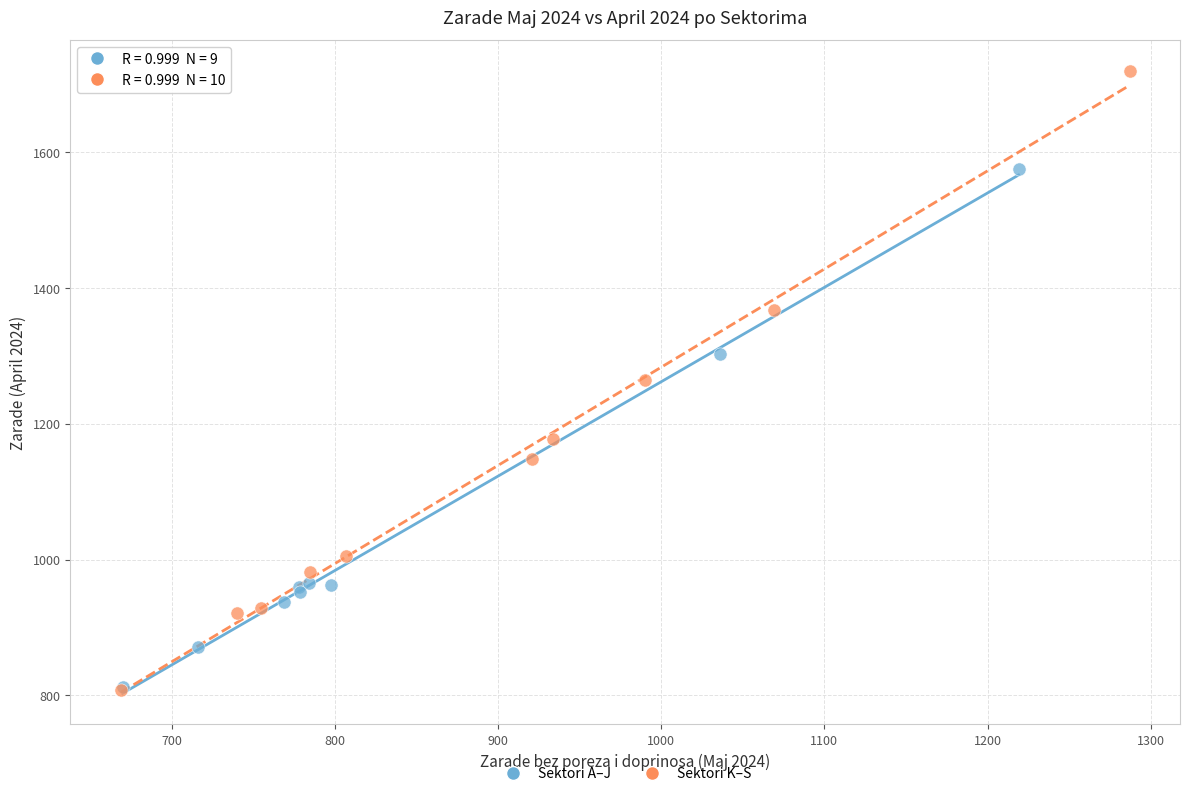

Which series has the largest Y range (max minus min)?

Sektori K–S